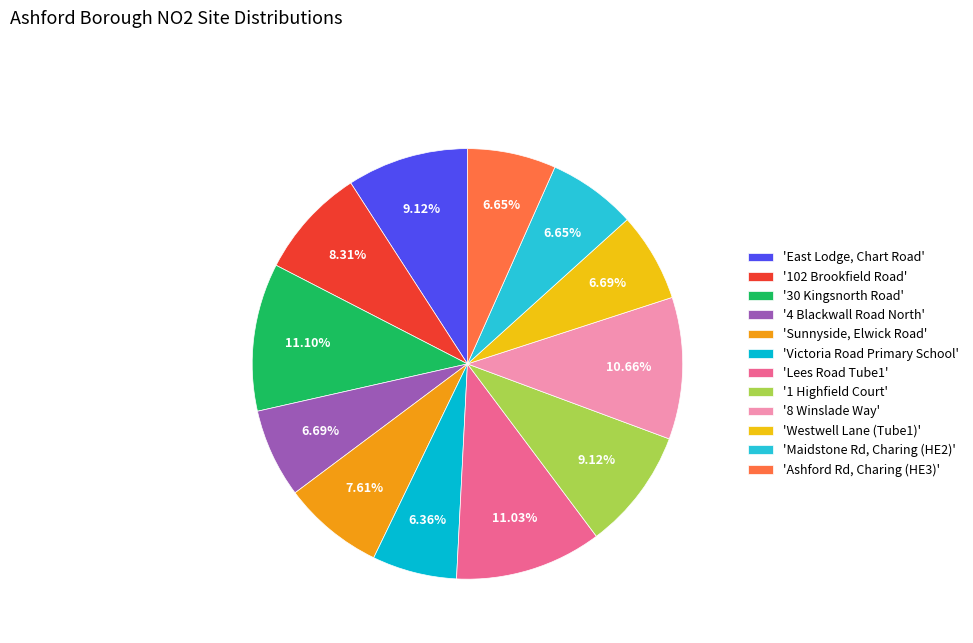

To the nearest percent, what is the average slice percentage?

8%